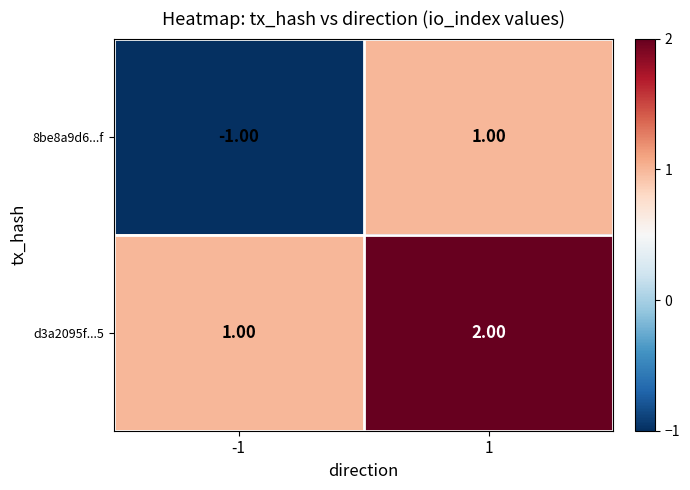

Count the number of categories in the chart.

2